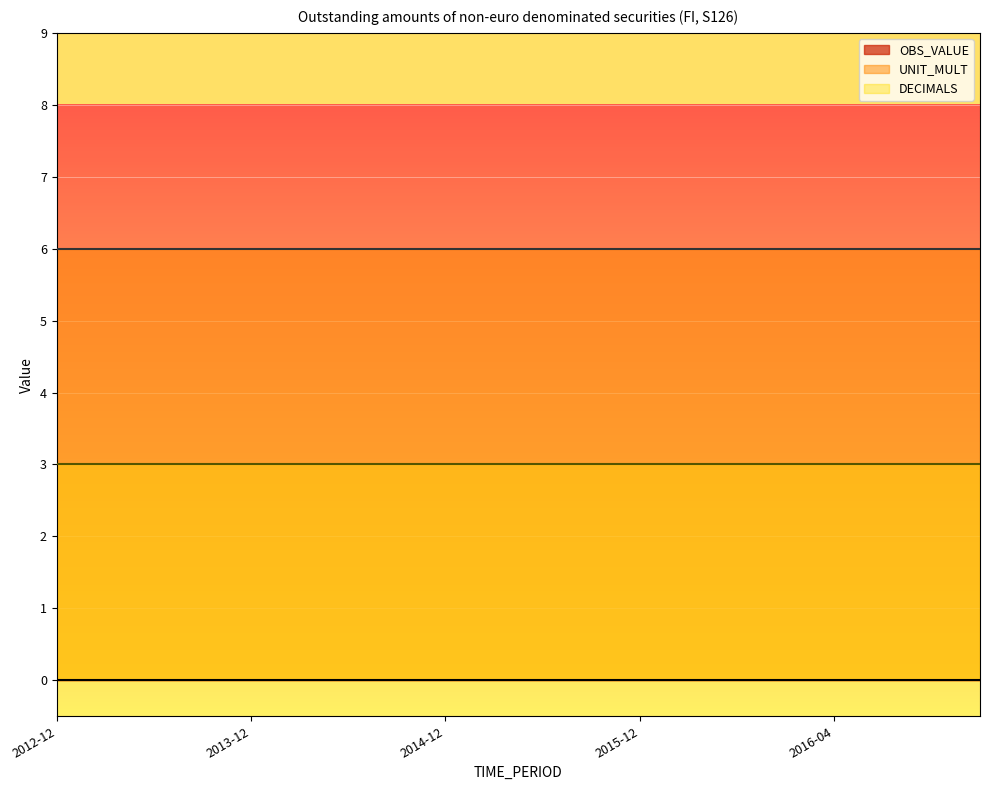

Count the number of categories in the chart.

20